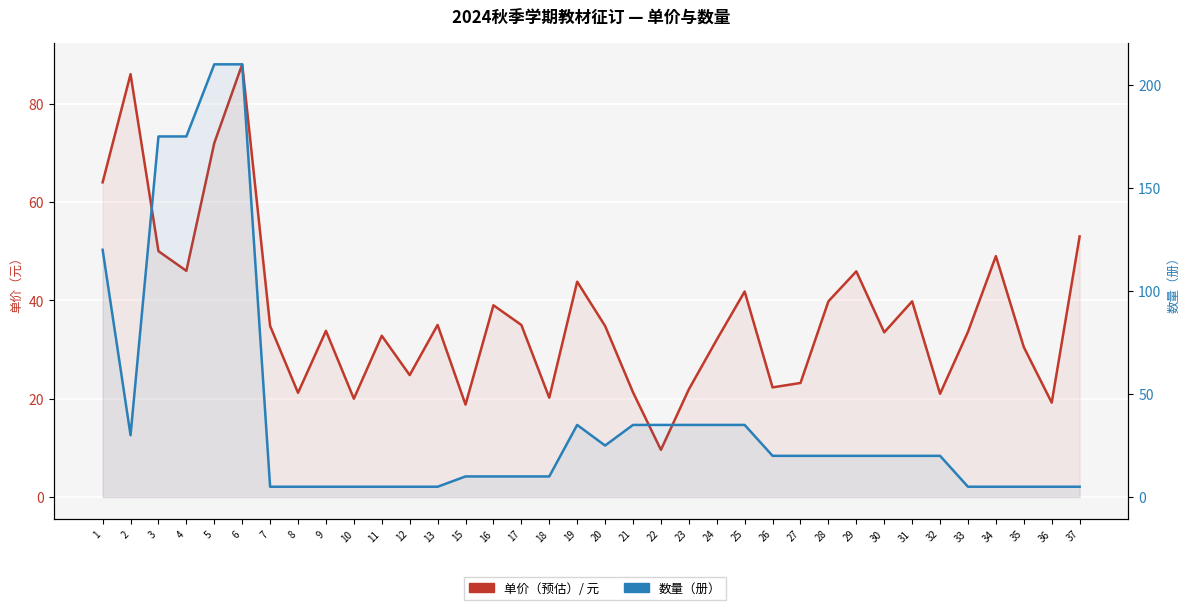

What is the sum of the 数量（册） values at 26 and 27?

40.0